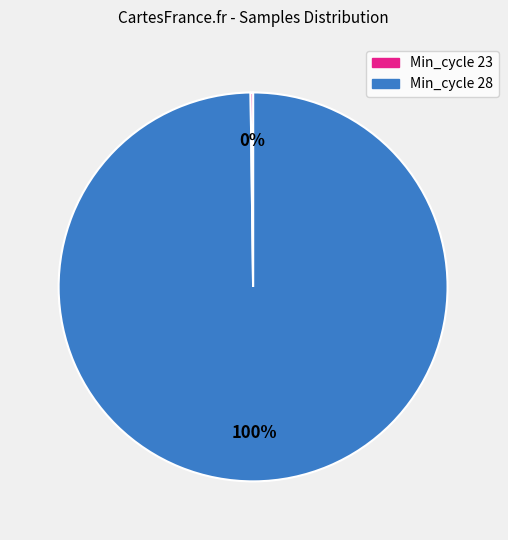

To the nearest percent, what is the difference between the largest and smallest slice percentages?

100%